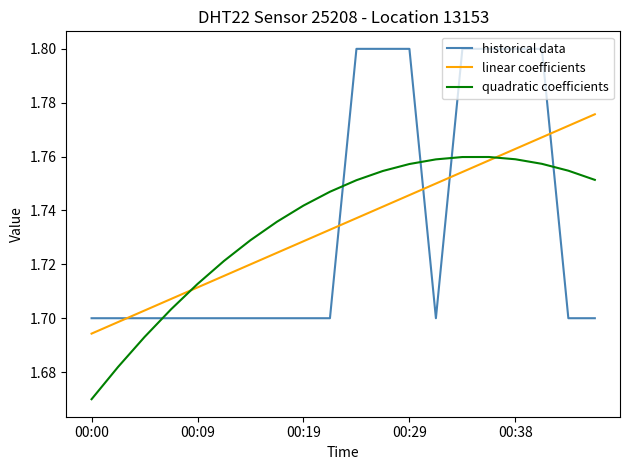

True or false: quadratic coefficients and linear coefficients intersect in this chart.

True